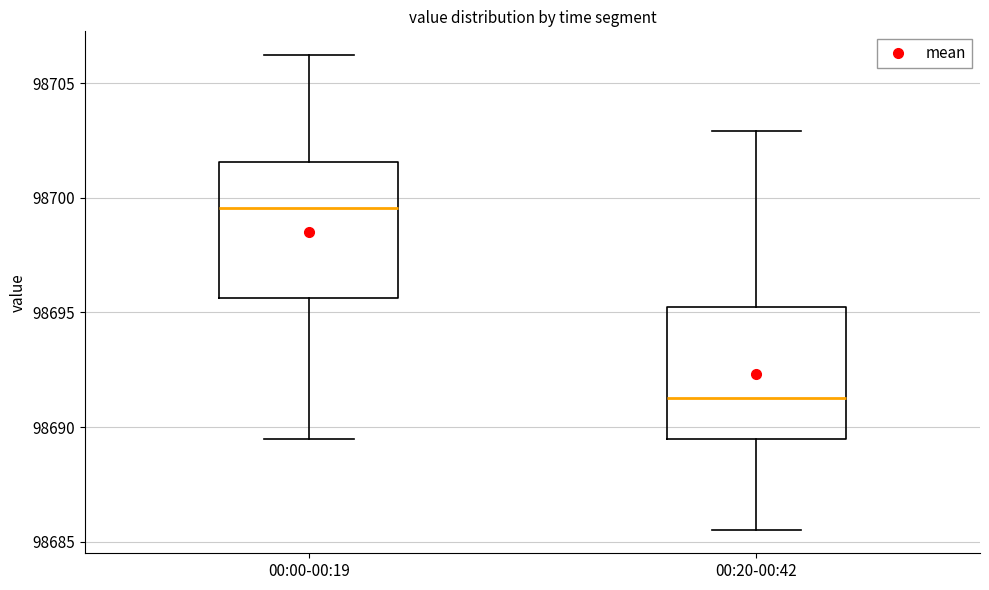

Which box's median line is the highest?

00:00-00:19